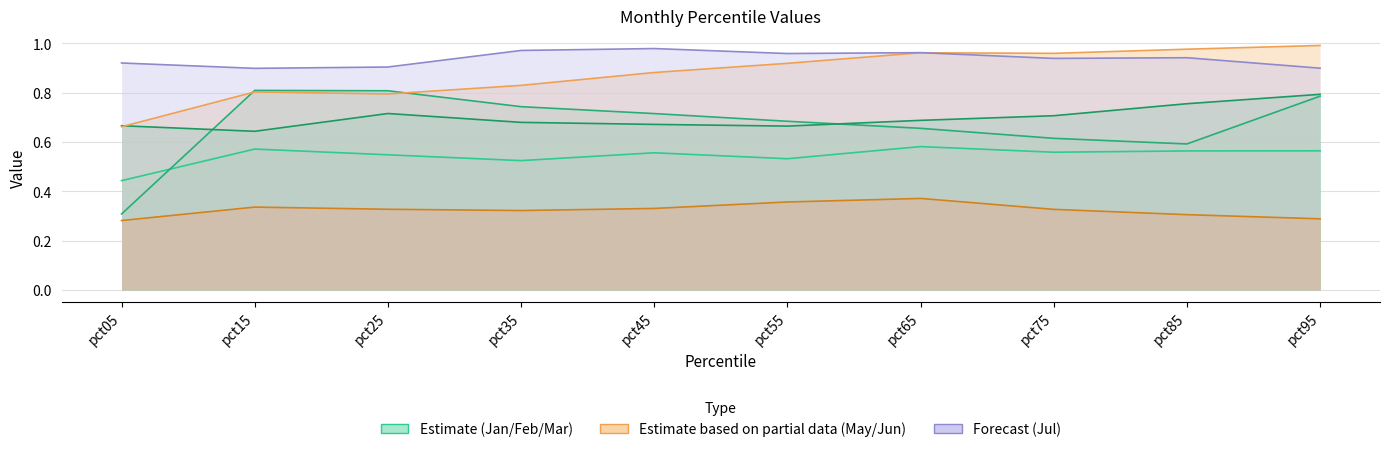

Between pct65 and pct95, which is larger?

pct65